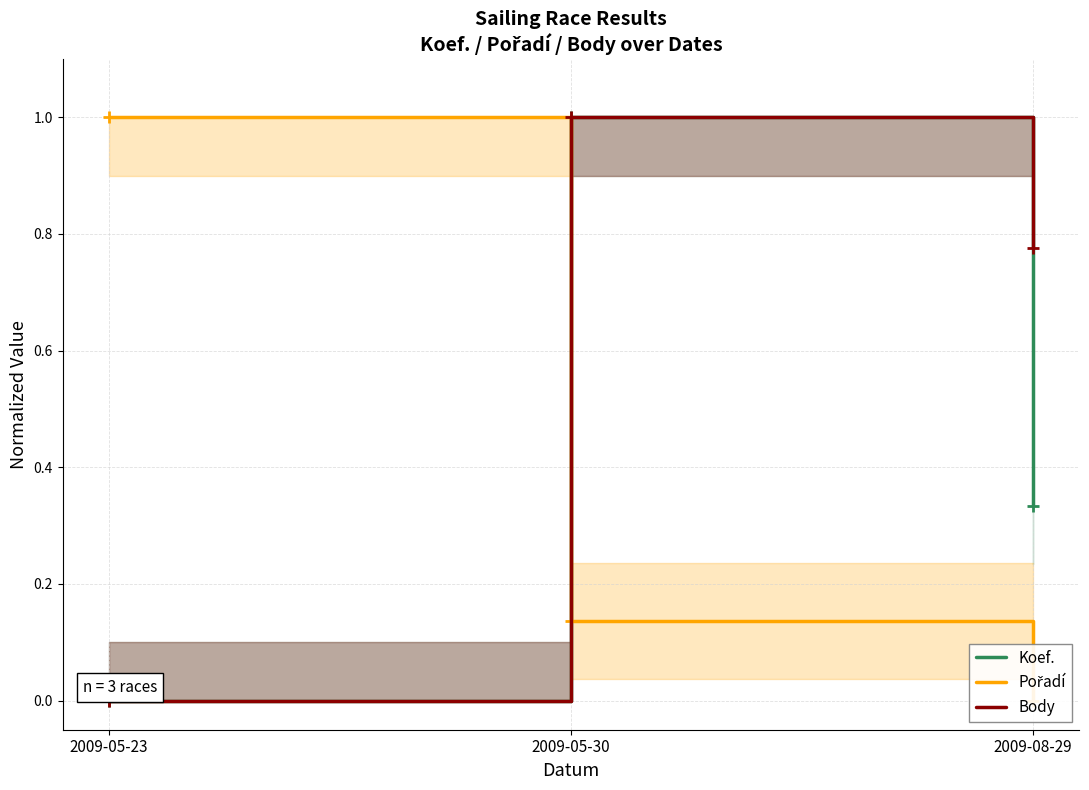

What is the average value of the Koef. series?

0.4